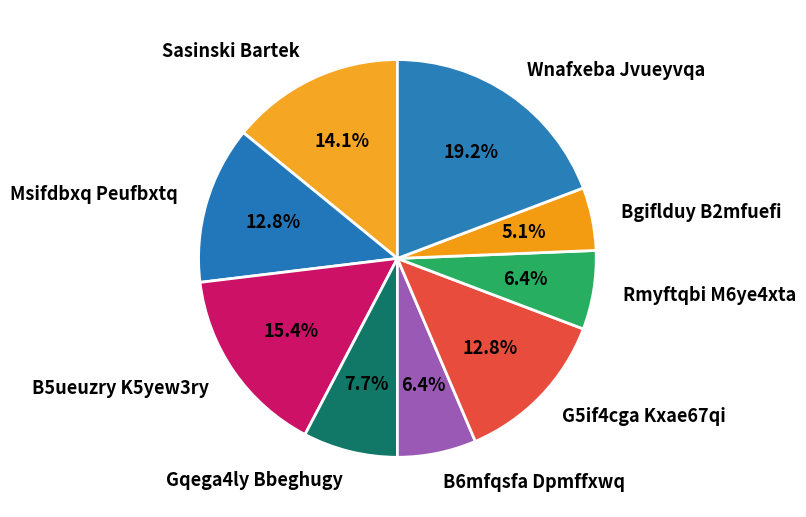

Do G5if4cga Kxae67qi and B5ueuzry K5yew3ry together represent more than half of the pie?

No